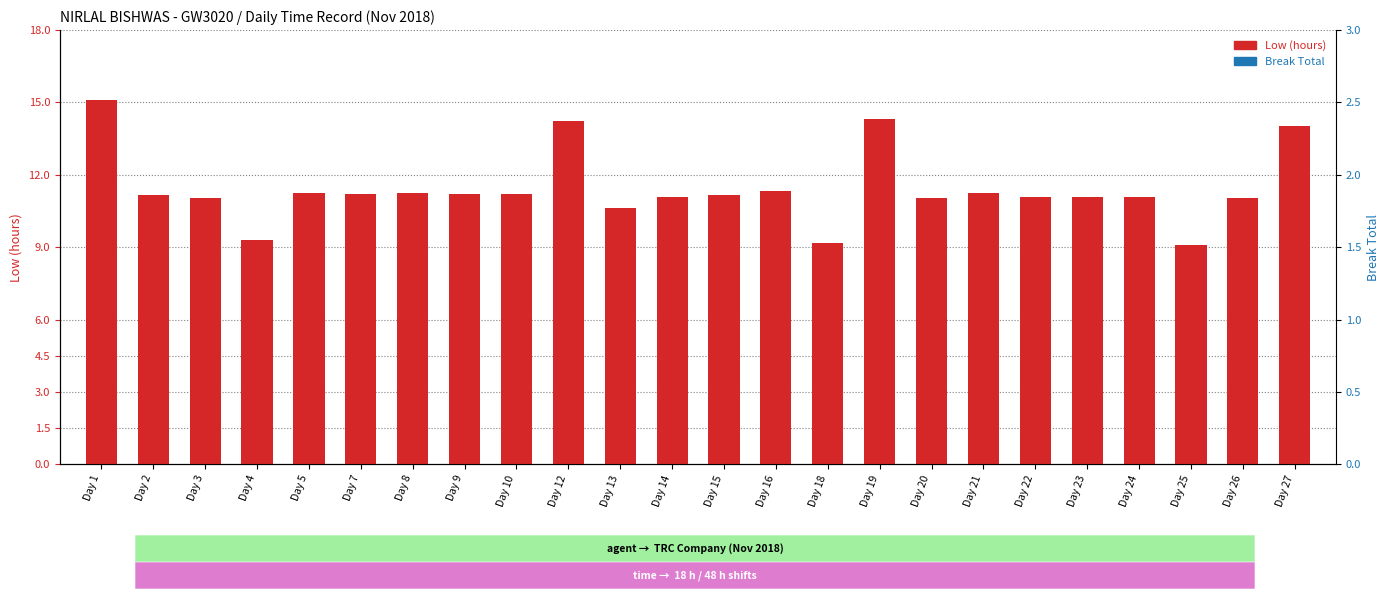

What are all the series names shown in the legend?

Low (hours), Break Total